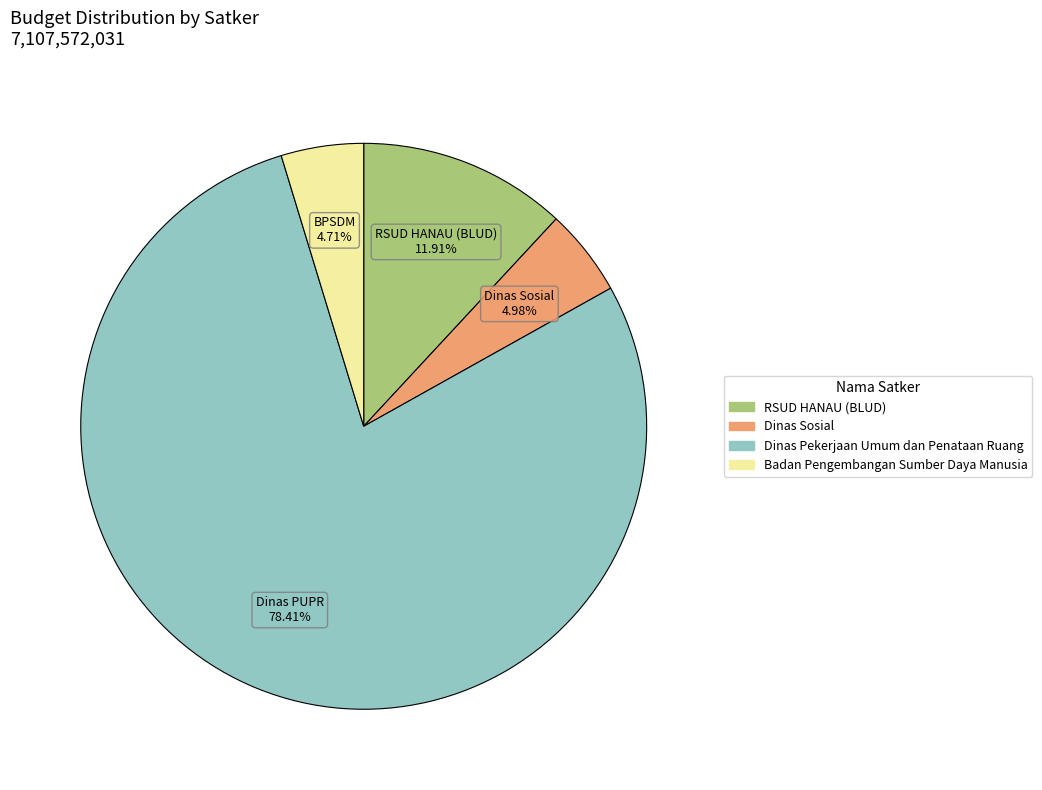

Is there a majority slice in this chart?

Yes